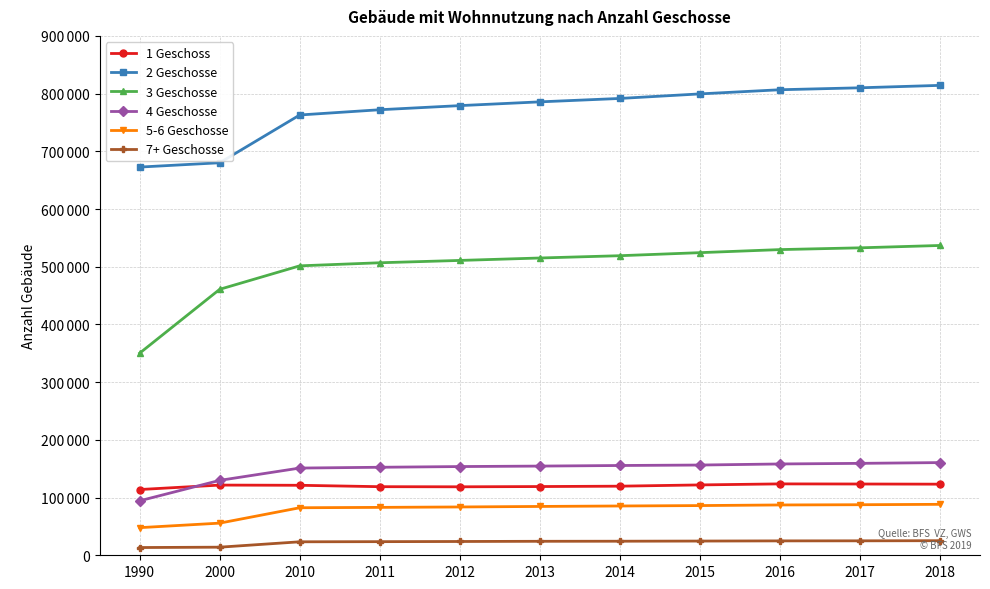

What are all the series names shown in the legend?

1 Geschoss, 2 Geschosse, 3 Geschosse, 4 Geschosse, 5-6 Geschosse, 7+ Geschosse